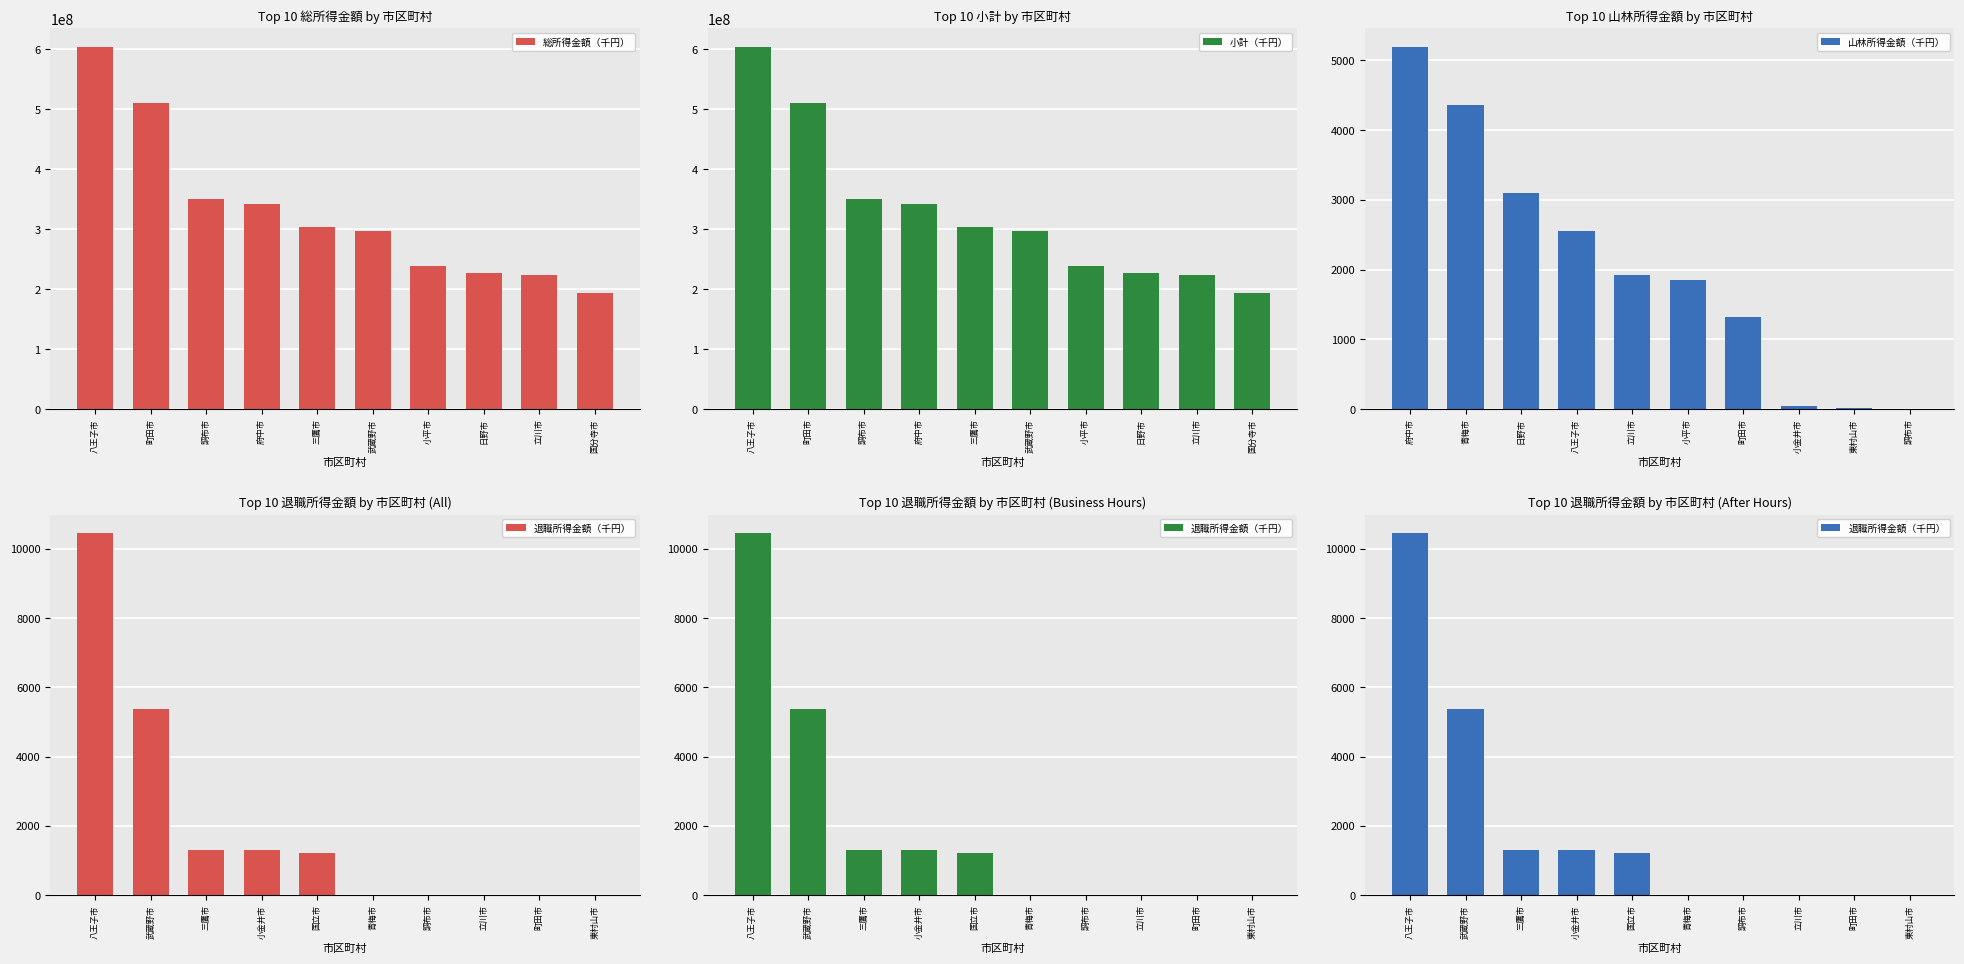

Which category has the lowest value in the 総所得金額（千円） series?

国分寺市